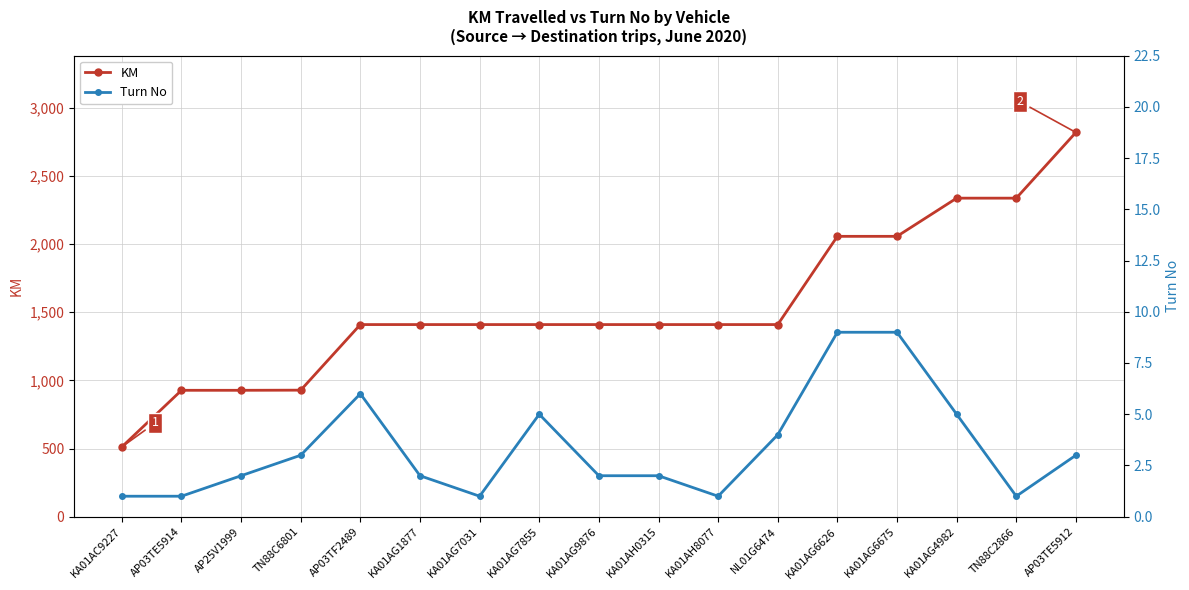

What is the difference between the maximum and minimum values in the Turn No series?

8